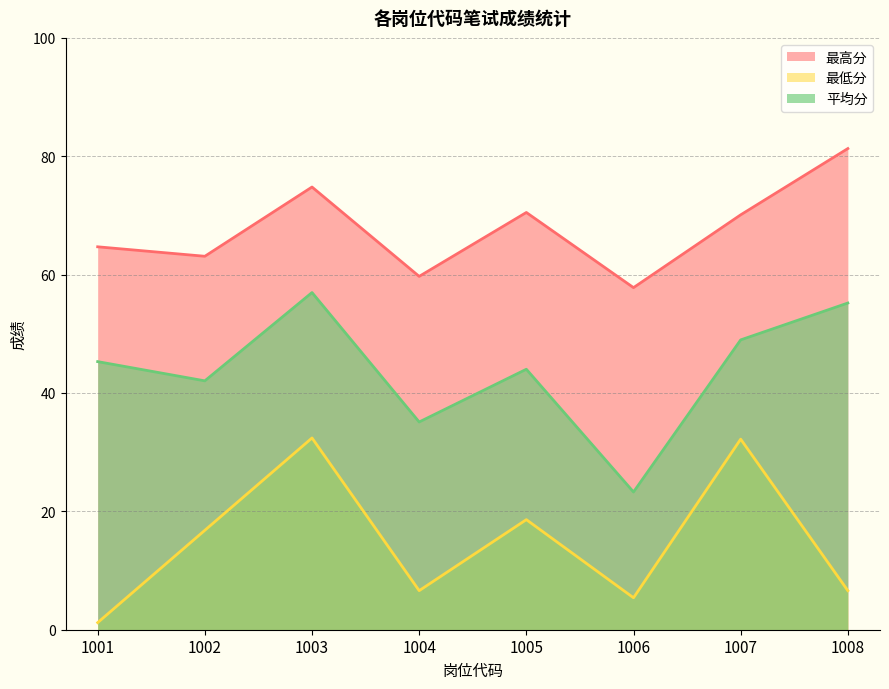

At which category does the chart reach its peak across all series?

1008